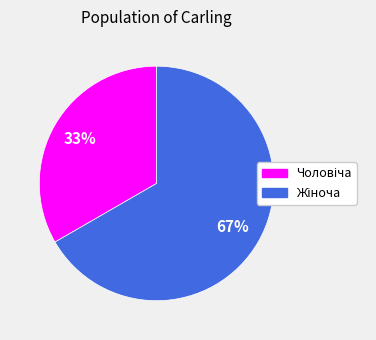

How many segments does this pie chart have?

2